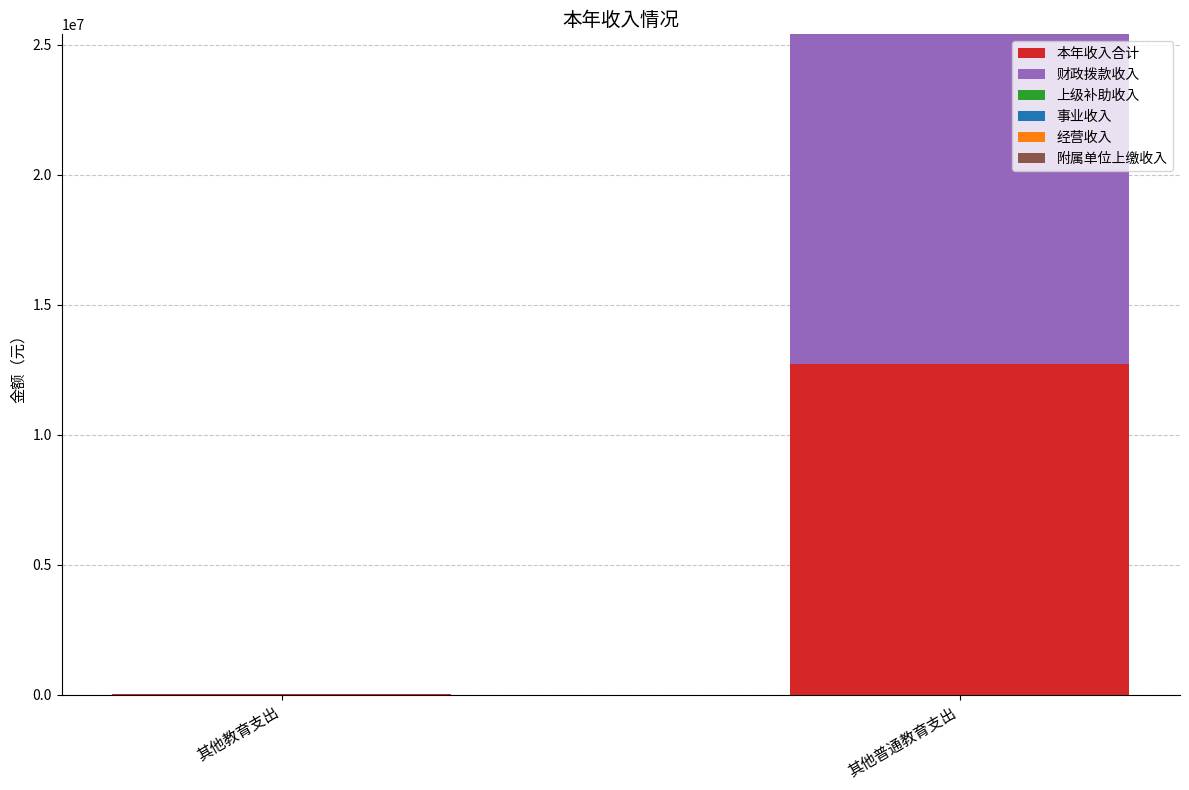

At which label is 本年收入合计 closest to 6359132?

其他教育支出